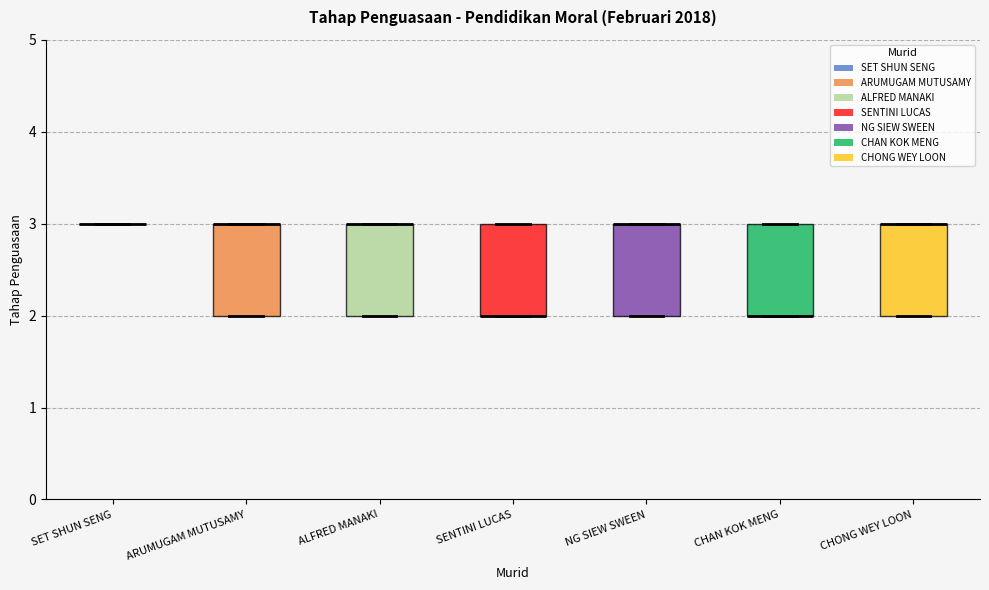

Reading left to right, transcribe this box plot: for each box, give where its median line is, the range the box spans, and where its two whiskers end, as read against the y-axis. The values are not printed on the chart, so give them approximately, as read against the axis.

SET SHUN SENG: box collapsed to a line at 3, whiskers 3 to 3
ARUMUGAM MUTUSAMY: median 3 (drawn on the box's upper edge), box 2 to 3, whiskers 2 to 3
ALFRED MANAKI: median 3 (drawn on the box's upper edge), box 2 to 3, whiskers 2 to 3
SENTINI LUCAS: median 2 (drawn on the box's lower edge), box 2 to 3, whiskers 2 to 3
NG SIEW SWEEN: median 3 (drawn on the box's upper edge), box 2 to 3, whiskers 2 to 3
CHAN KOK MENG: median 2 (drawn on the box's lower edge), box 2 to 3, whiskers 2 to 3
CHONG WEY LOON: median 3 (drawn on the box's upper edge), box 2 to 3, whiskers 2 to 3